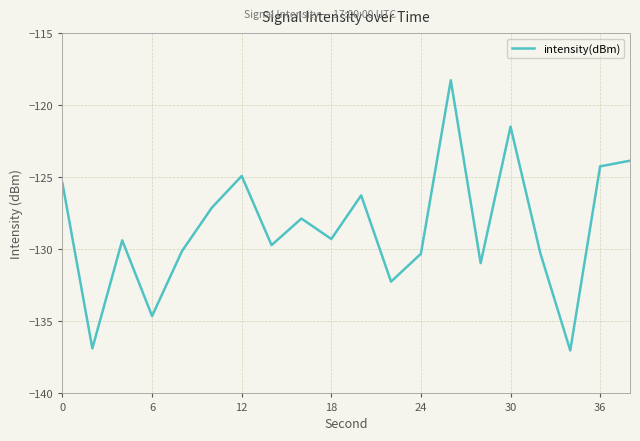

True or false: there are more than 0 points higher than both neighbors.

True